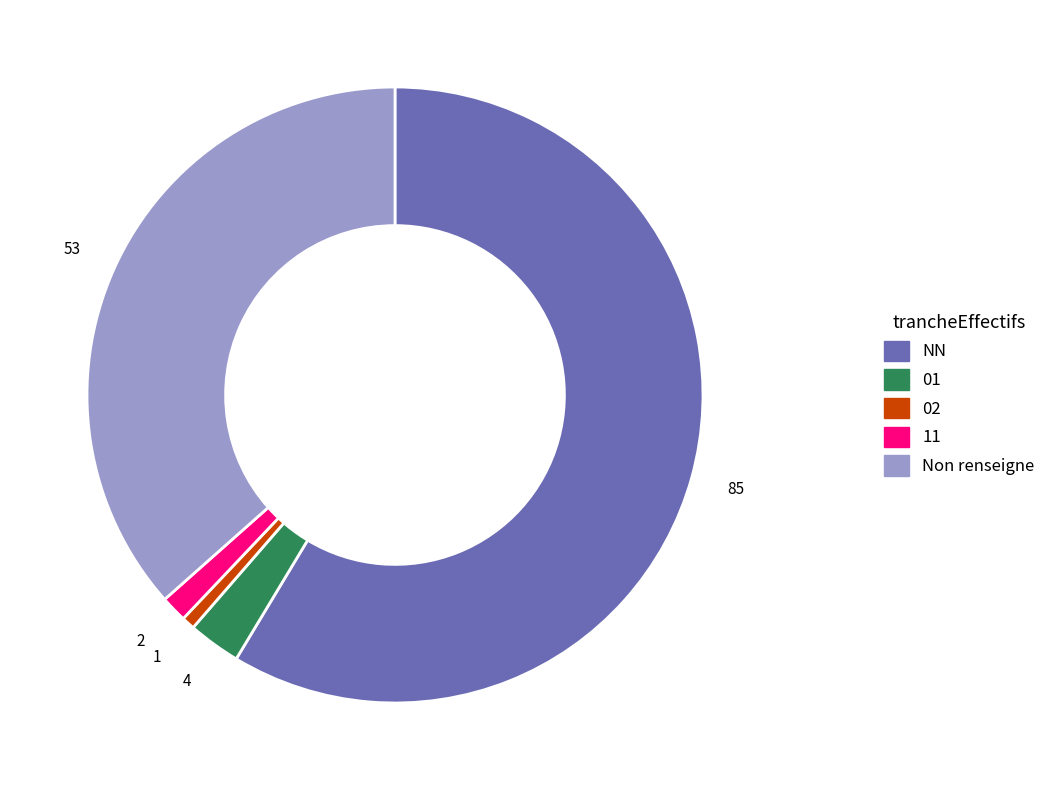

The NN slice represents 59% of the pie. True or false?

True